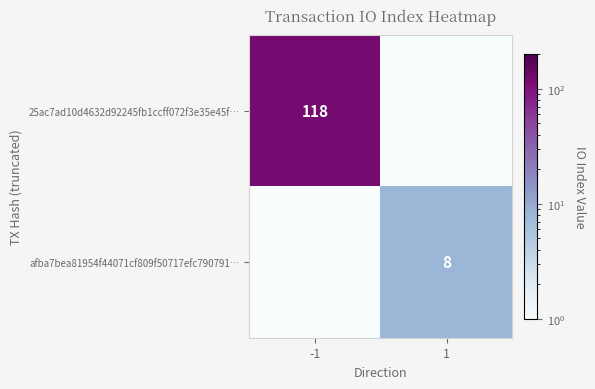

Is the value of afba7bea81954f44071cf809f50717efc790791… at 1 greater than the value of 25ac7ad10d4632d92245fb1ccff072f3e35e45f… at -1?

No